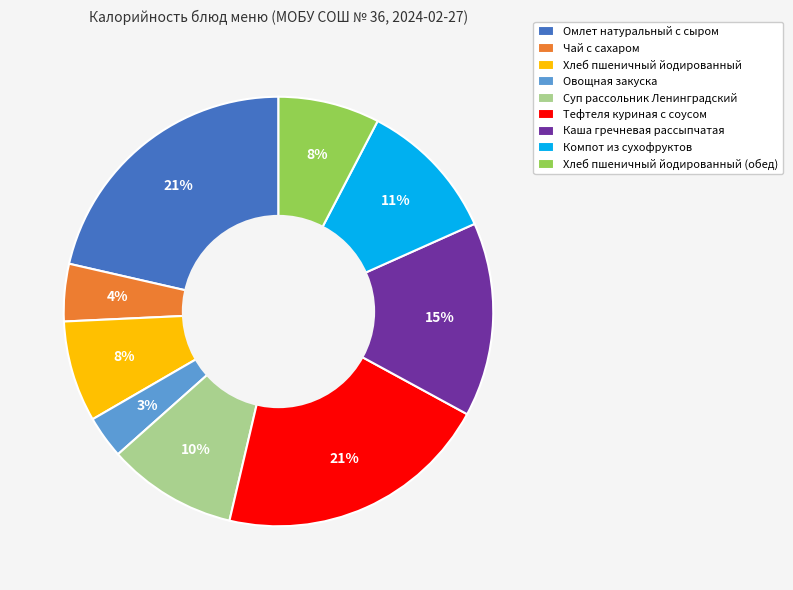

To the nearest percent, what portion does Хлеб пшеничный йодированный (обед) represent?

8%